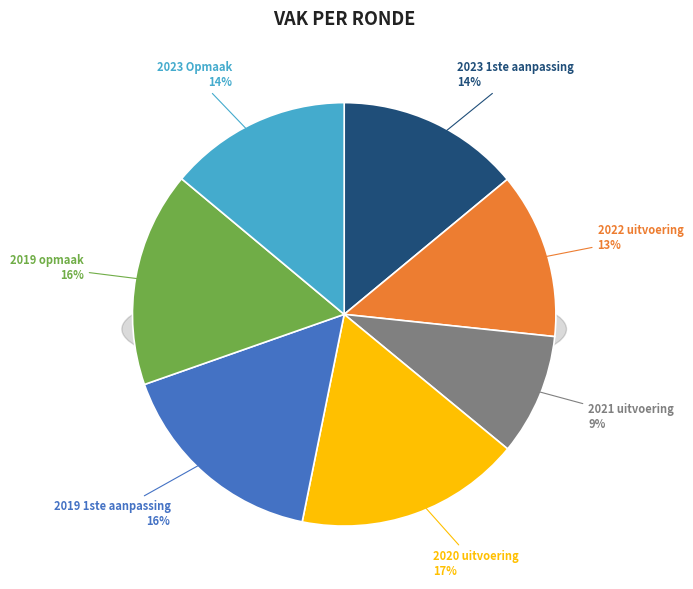

How many segments does this pie chart have?

7